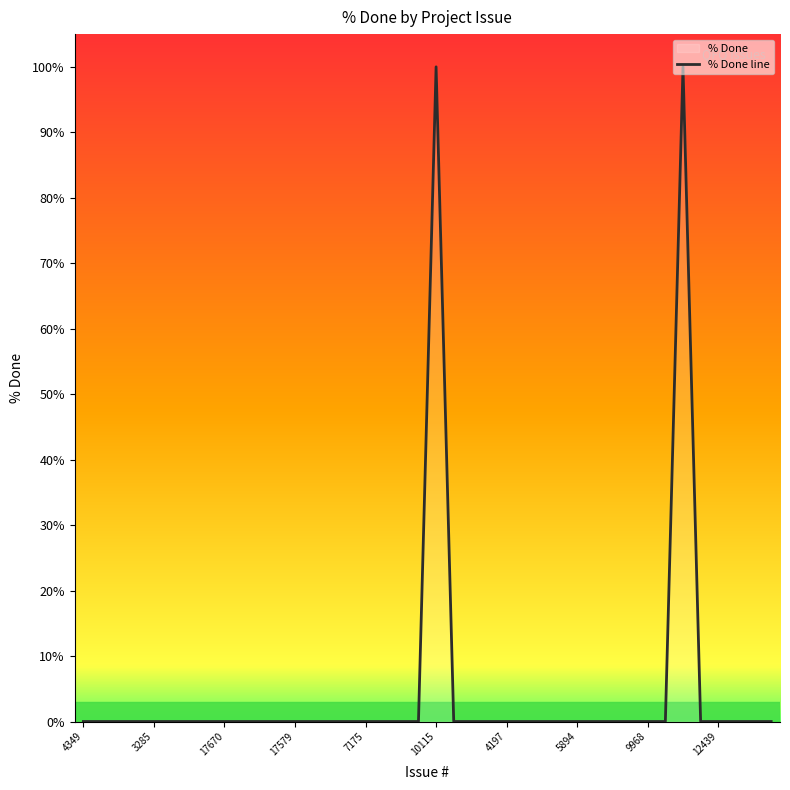

Reading right to left, list all the values displayed in this chart.

0	0	0	0	0	100	0	0	0	0	0	0	0	0	0	0	0	0	0	100	0	0	0	0	0	0	0	0	0	0	0	0	0	0	0	0	0	0	0	0